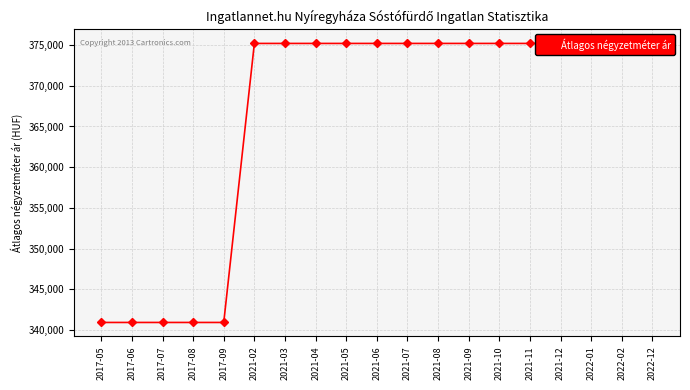

How many values are between 340909 and 375213?

19